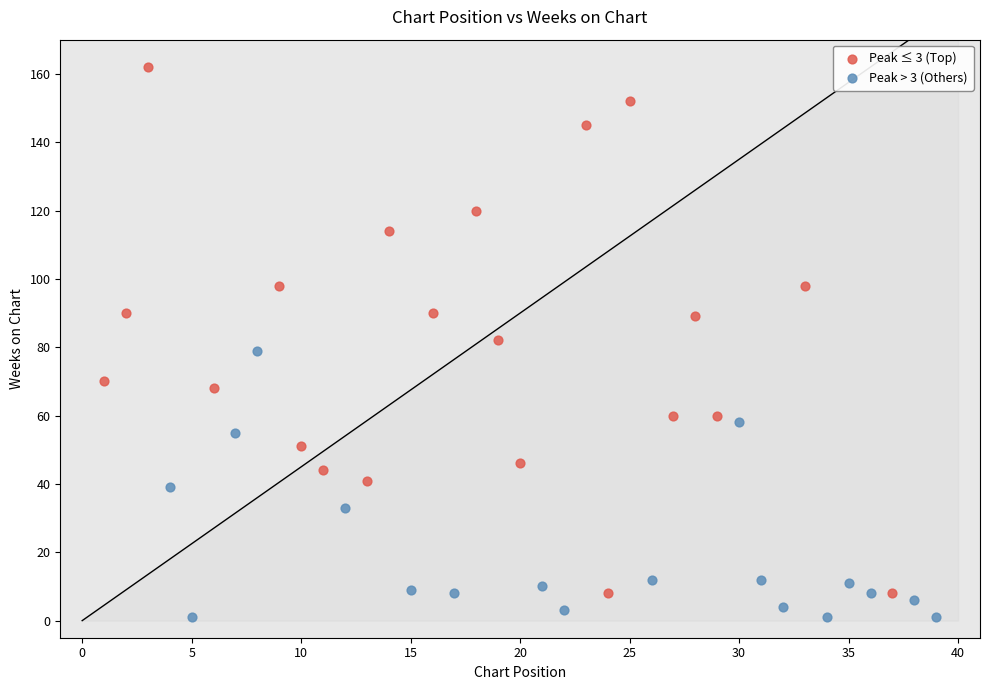

Which series has the largest Y range (max minus min)?

Peak ≤ 3 (Top)